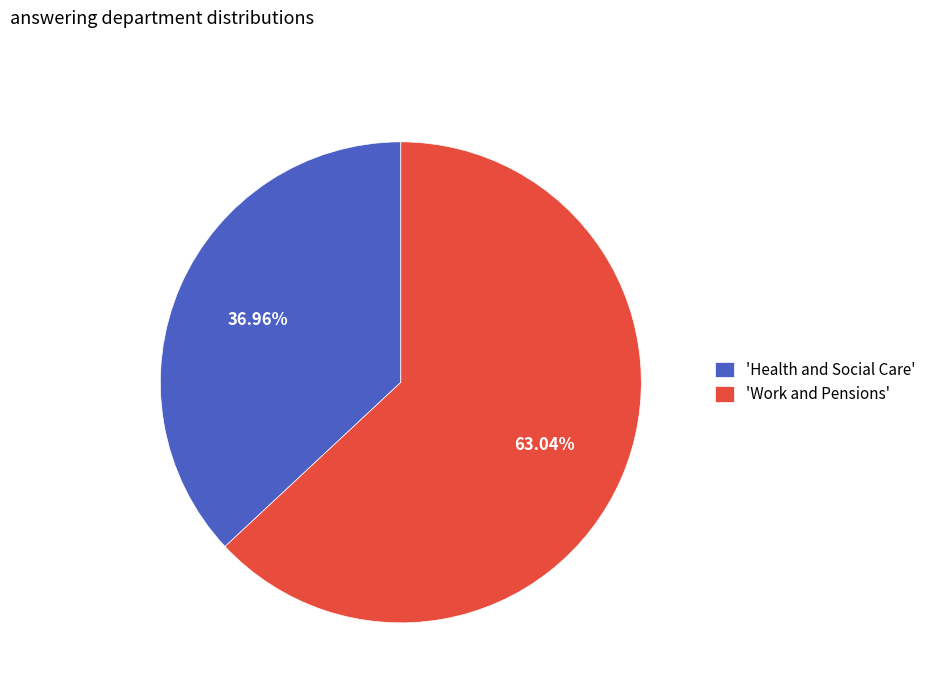

Does any single category account for the majority?

Yes